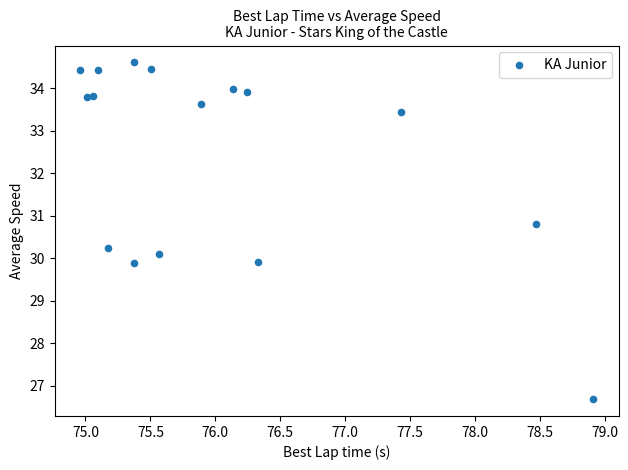

What is the range of Y values (max minus min)?

7.9